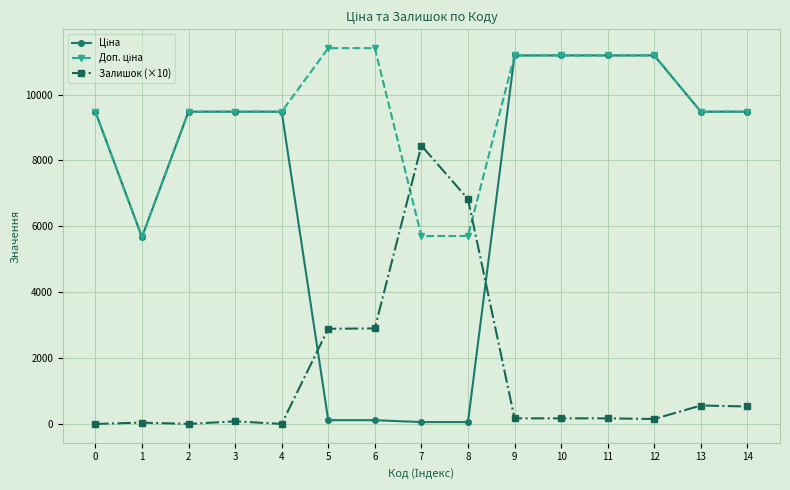

Is it true that Залишок (×10) equals 332.1 at 14?

False